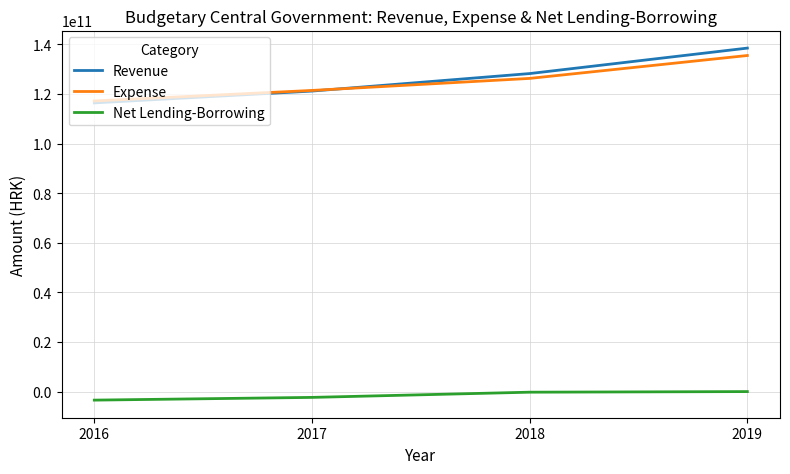

Which series has the largest range (max minus min)?

Revenue